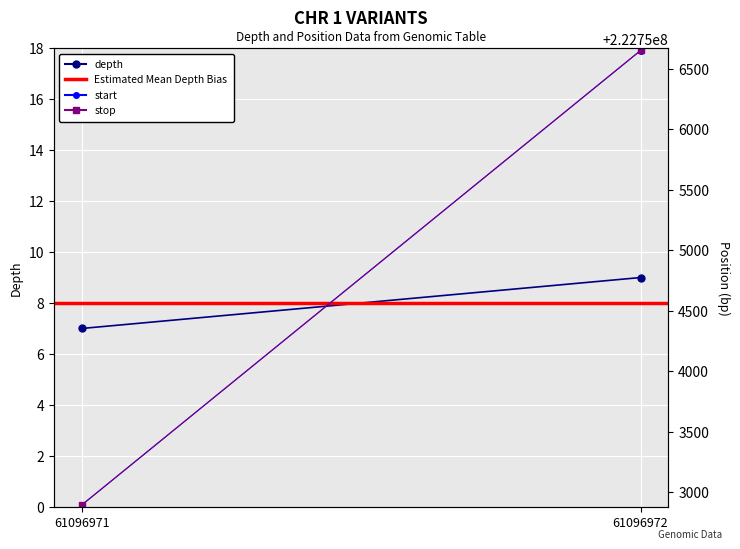

Reading right to left, what are all the values shown in this chart?

depth: 9	7
Estimated Mean Depth Bias: 8	8
start: 222756651	222752894
stop: 222756652	222752895